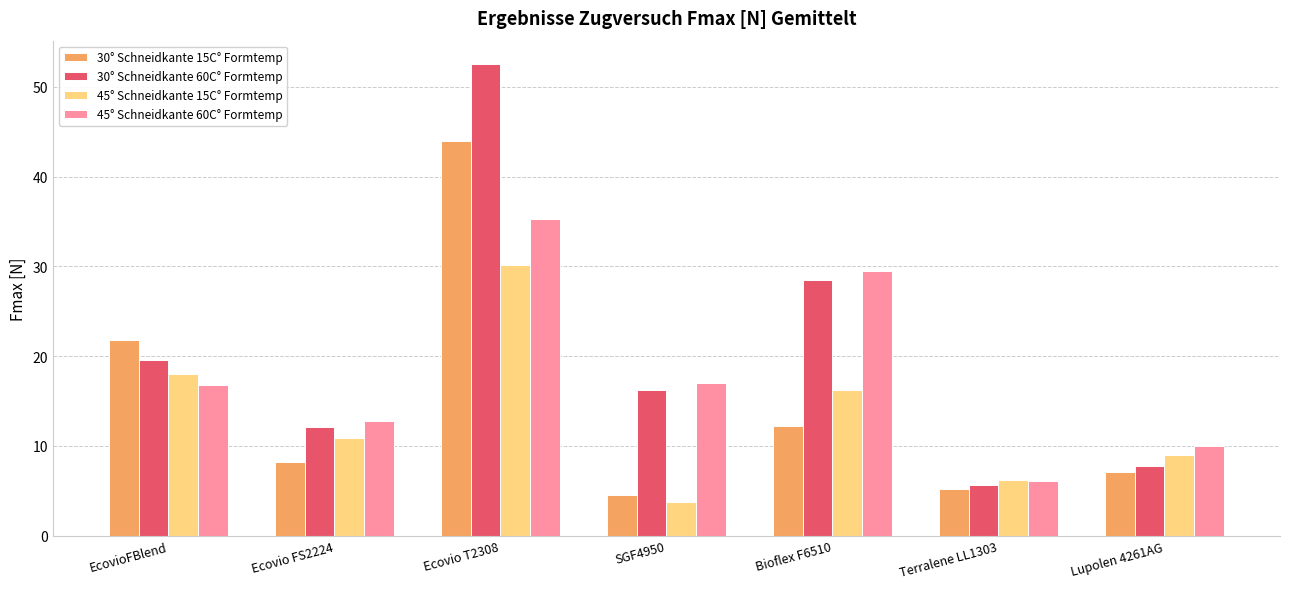

At how many categories does at least one series exceed 49?

1